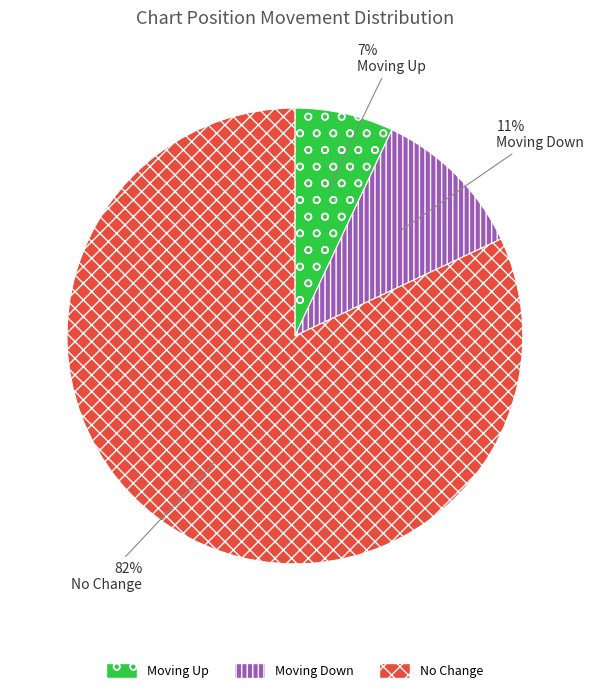

To the nearest percent, what is the difference between the largest and smallest slice percentages?

75%